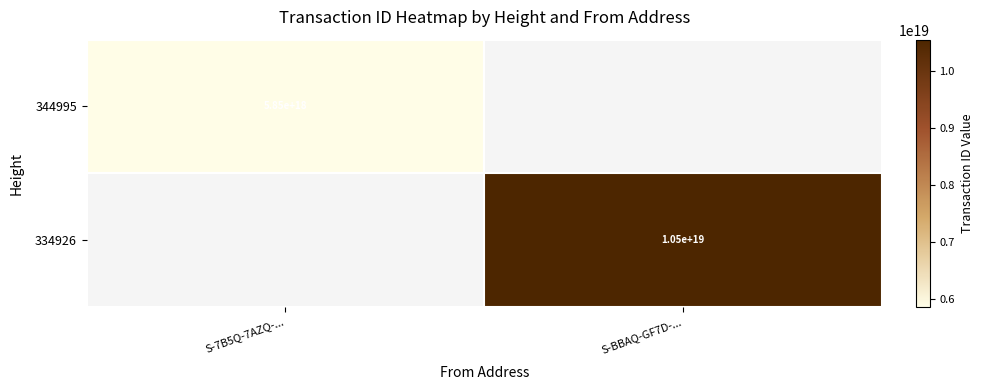

True or false: 334926 has a value of 10500000000000000000 at S-BBAQ-GF7D-....

True